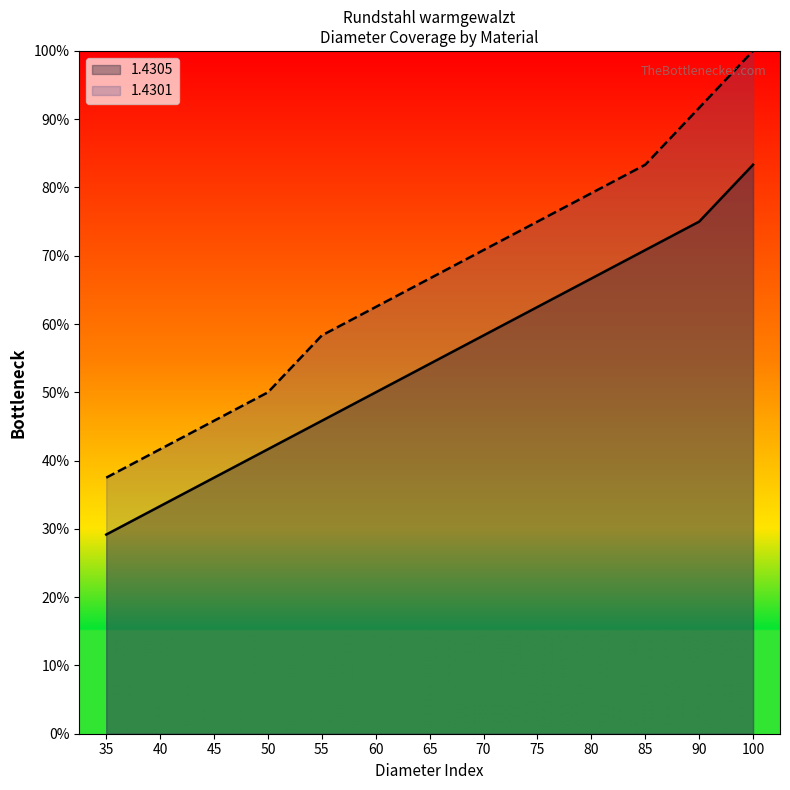

Which label corresponds to the largest value in the chart?

100